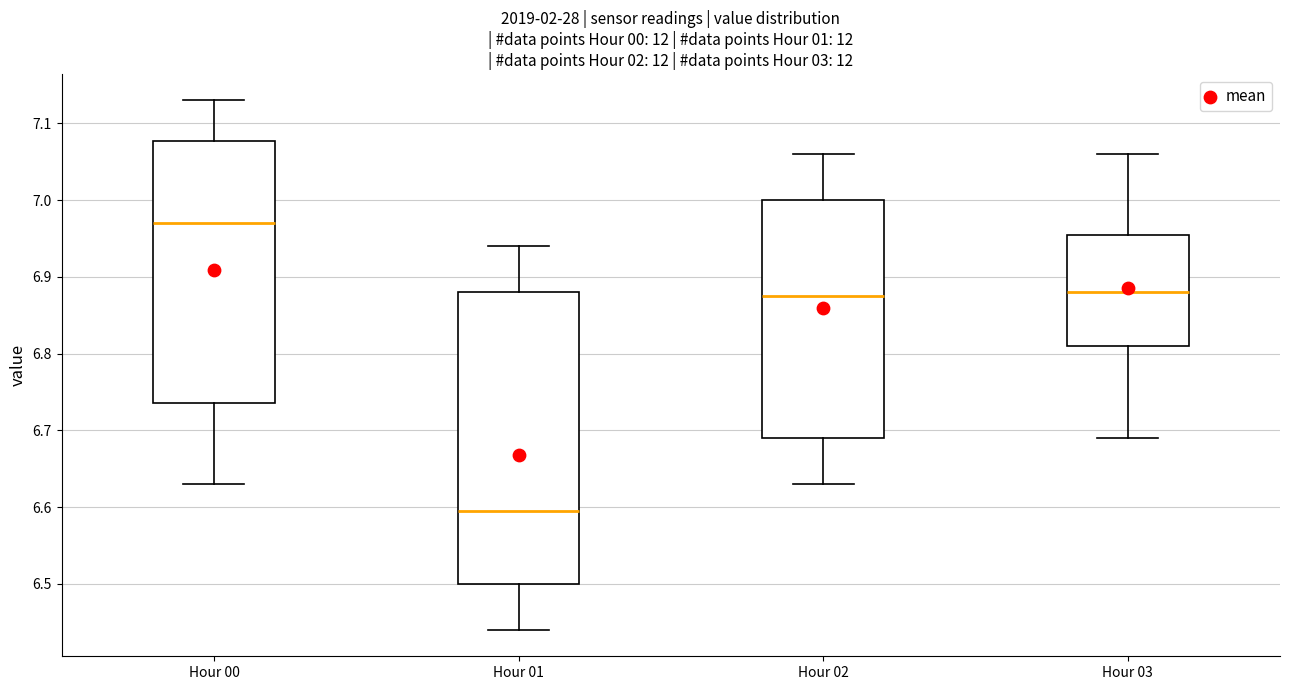

Reading left to right, transcribe this box plot: for each box, give where its median line is, the range the box spans, and where its two whiskers end, as read against the y-axis. The values are not printed on the chart, so give them approximately, as read against the axis.

Hour 00: median 6.97, box 6.74 to 7.08, whiskers 6.63 to 7.13
Hour 01: median 6.60, box 6.50 to 6.88, whiskers 6.44 to 6.94
Hour 02: median 6.88, box 6.69 to 7.00, whiskers 6.63 to 7.06
Hour 03: median 6.88, box 6.81 to 6.96, whiskers 6.69 to 7.06